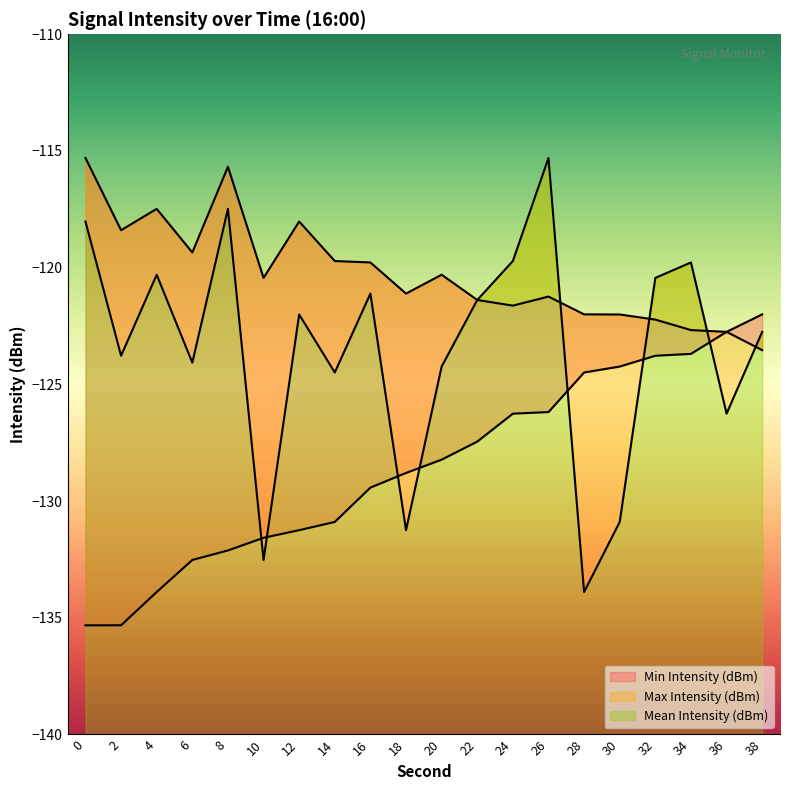

Reading left to right, extract all data points from this chart.

Mean Intensity (dBm): -118.0	-123.8	-120.3	-124.1	-117.5	-132.5	-122.0	-124.5	-121.1	-131.2	-124.2	-121.4	-119.7	-115.3	-133.9	-130.9	-120.4	-119.8	-126.3	-122.7
Max Intensity (dBm): -115.3	-118.4	-117.5	-119.3	-115.7	-120.4	-118.0	-119.7	-119.8	-121.1	-120.3	-121.4	-121.6	-121.2	-122.0	-122.0	-122.2	-122.7	-122.7	-123.5
Min Intensity (dBm): -135.3	-135.3	-133.9	-132.5	-132.1	-131.6	-131.2	-130.9	-129.4	-128.8	-128.2	-127.5	-126.3	-126.2	-124.5	-124.2	-123.8	-123.7	-122.7	-122.0